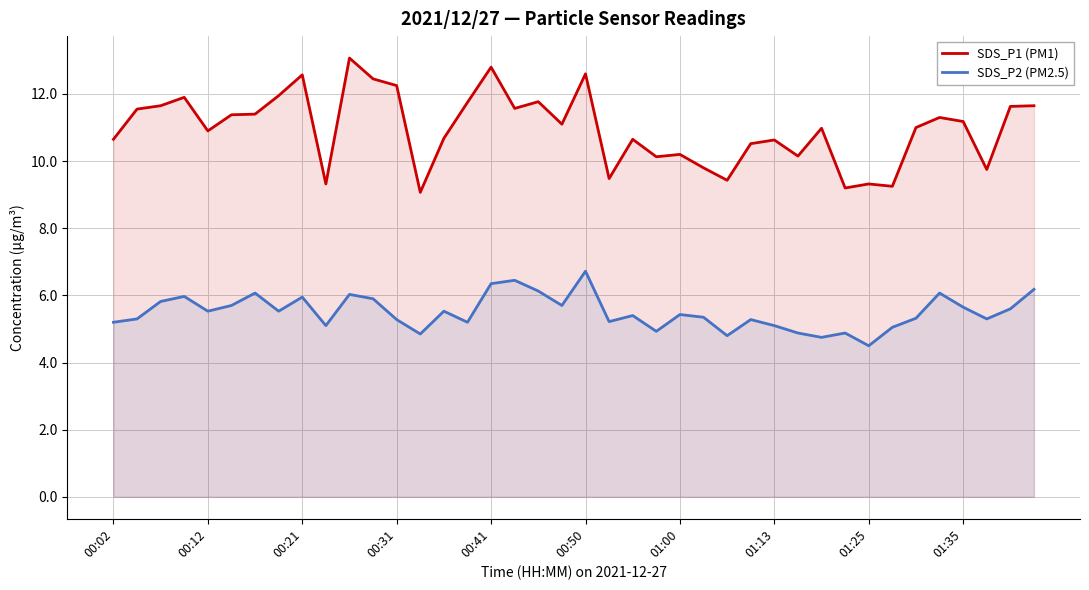

True or false: SDS_P1 (PM1) and SDS_P2 (PM2.5) cross at least once.

False